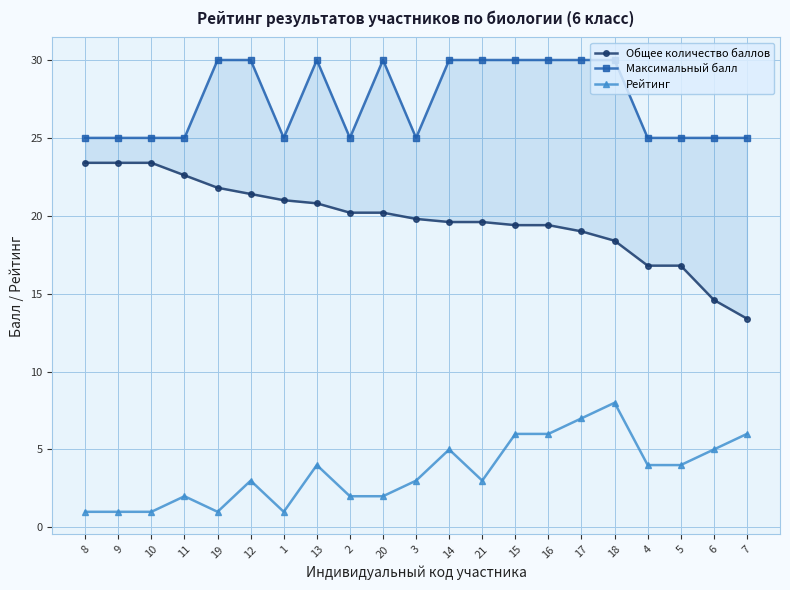

At which label does Рейтинг first exceed 3?

13